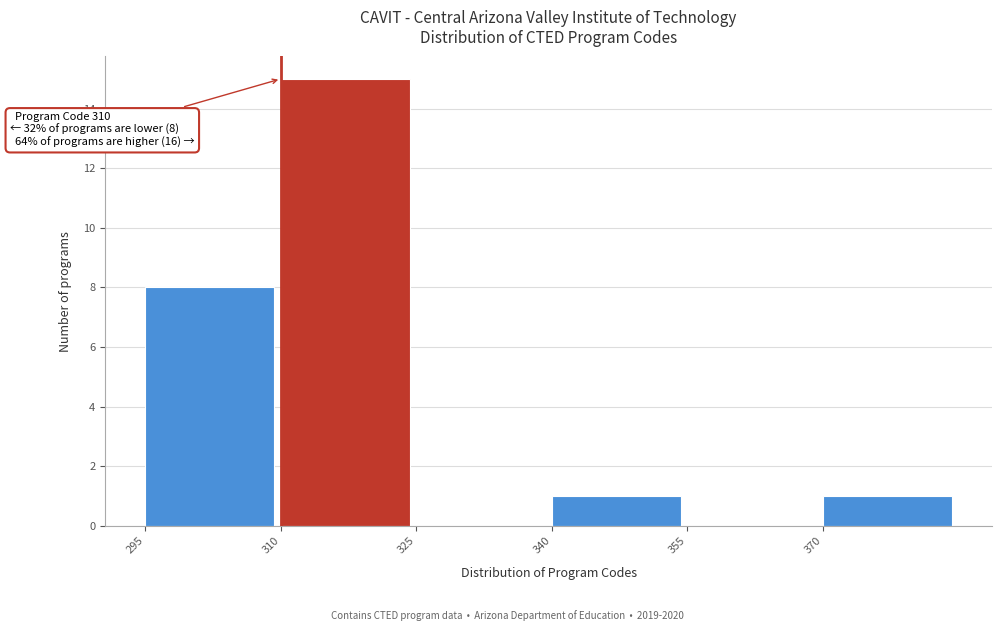

Over which range of the x-axis is the bar tallest?

310 to 325